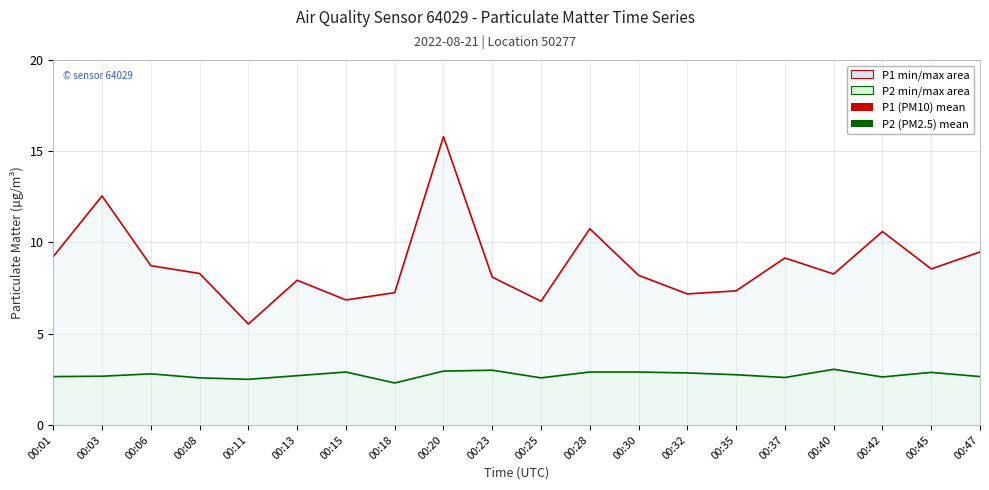

Is it true that P1 (PM10) equals 6.8 at 00:15?

True